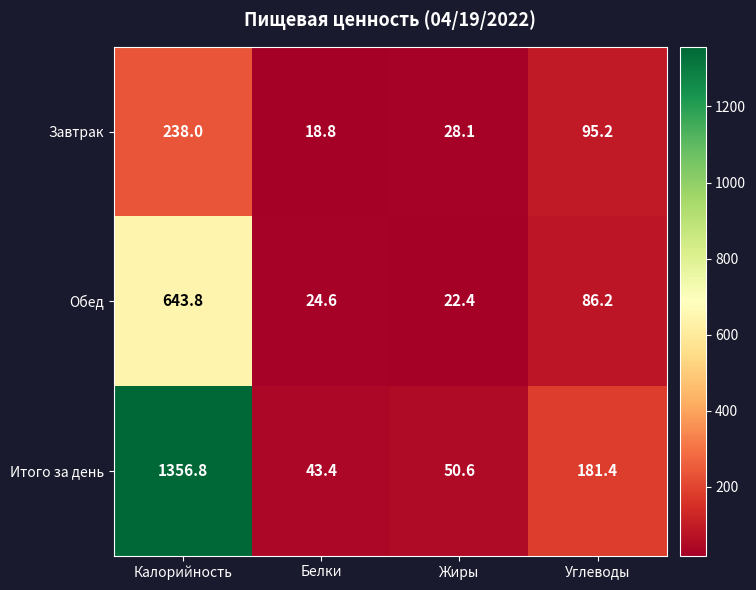

What is the approximate value of Итого за день at Калорийность?

1356.8